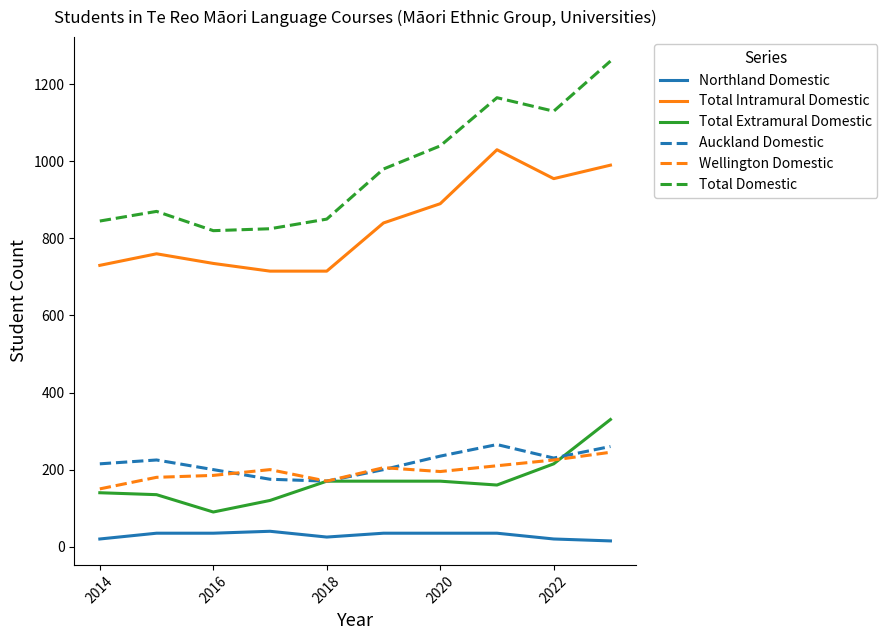

What is the maximum value shown in the chart?

1260